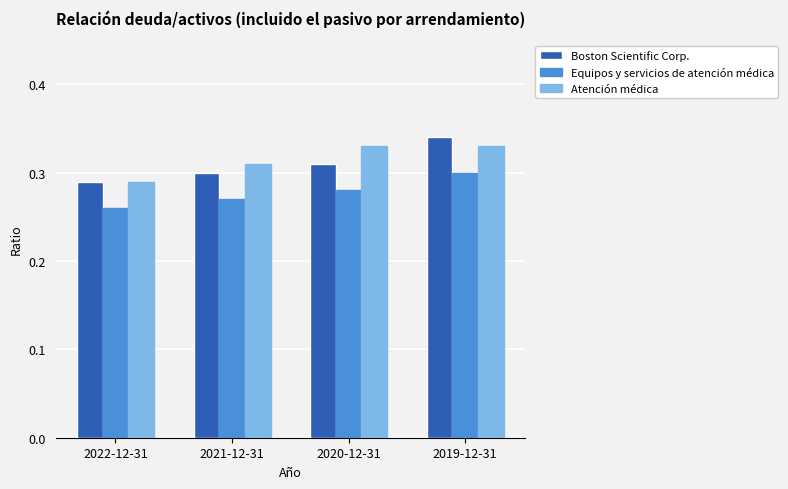

At how many categories does at least one series exceed 0?

4